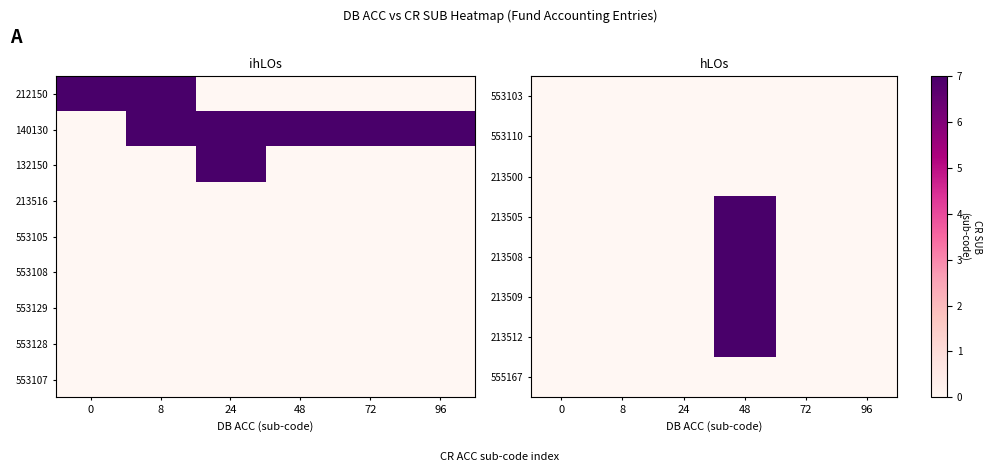

True or false: 213508 has a value of 0 at 24.

True